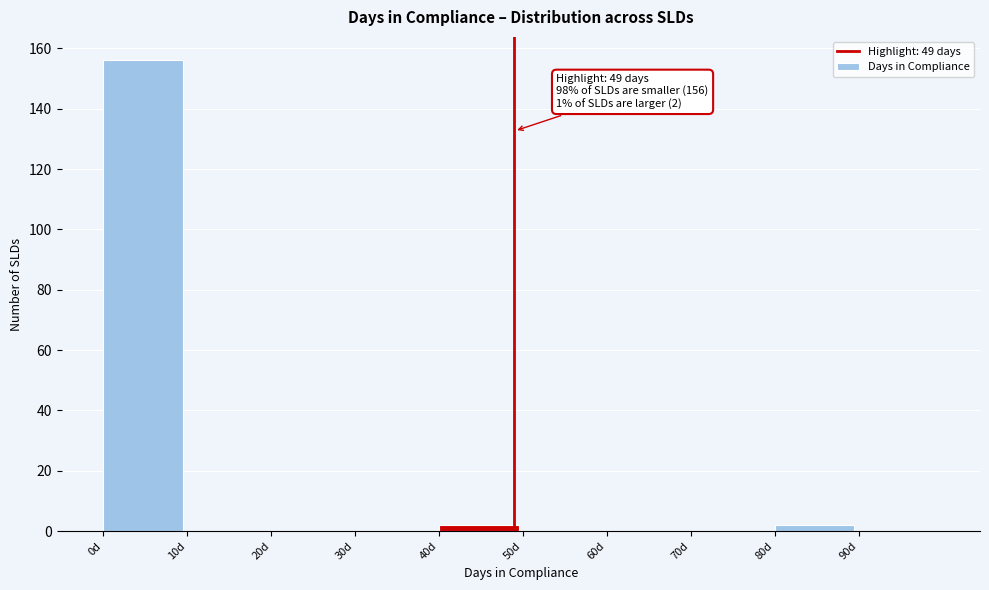

Which range on the x-axis has the tallest bar?

0 to 10